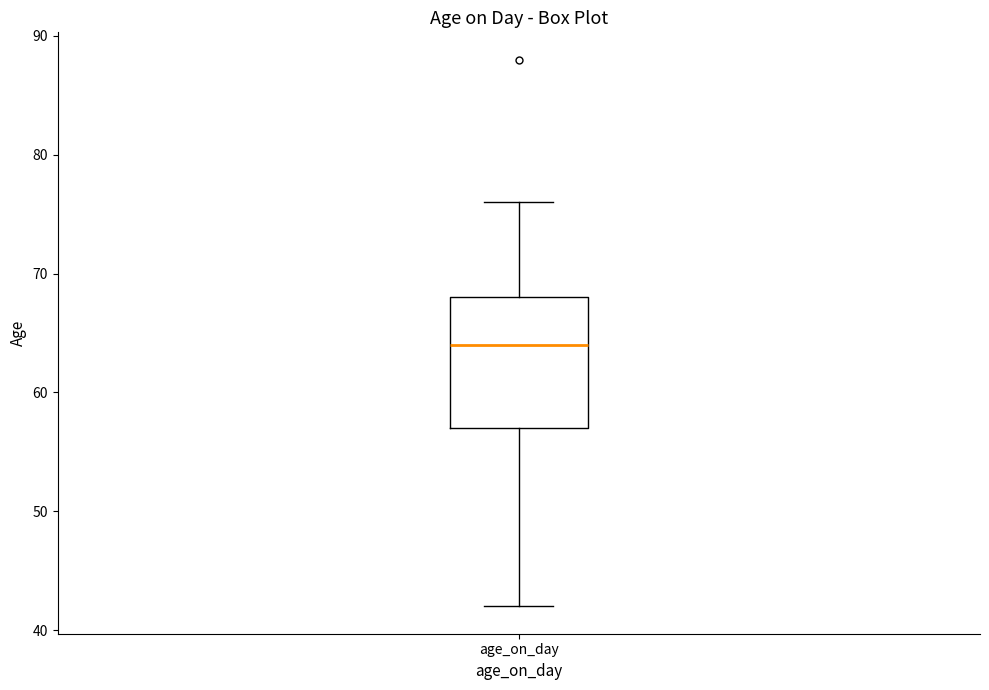

Read this box plot against the y-axis: the position of the median line, the range covered by the box, and the ends of both whiskers. The values are not printed on the chart, so give them approximately, as read against the axis.

median 64, box 57 to 68, whiskers 42 to 76